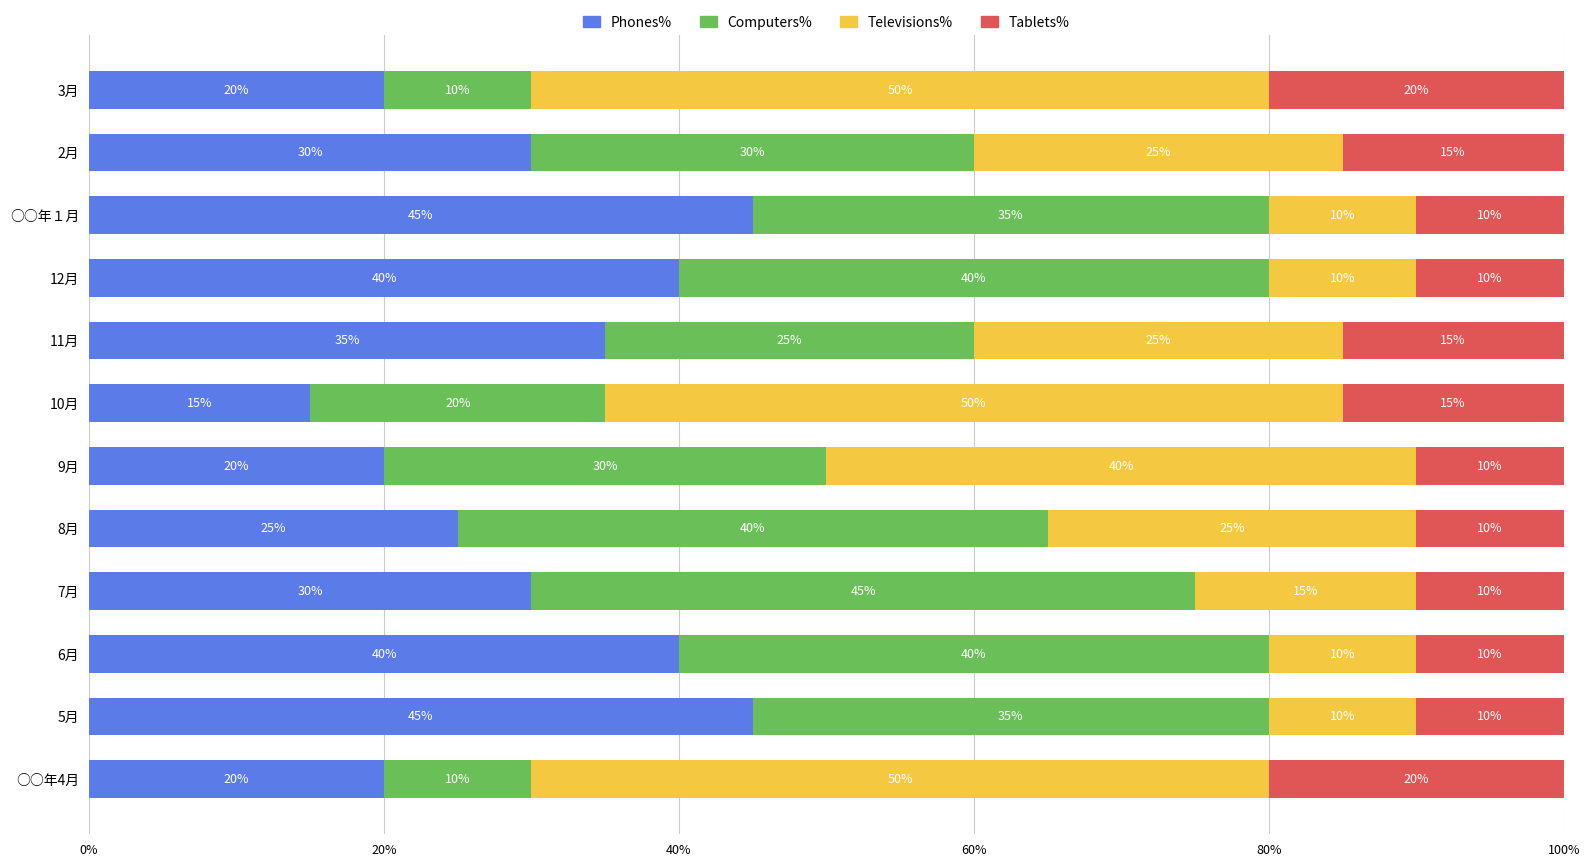

What is the total value across all series at 9月?

100